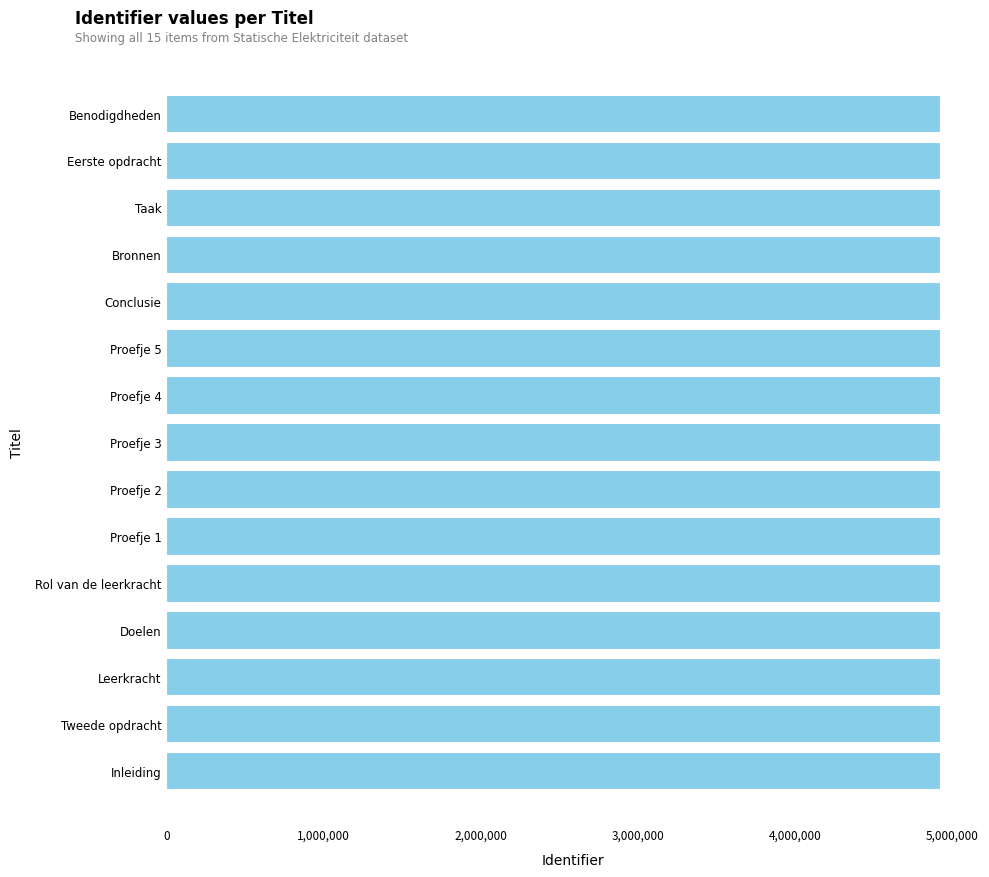

What is the minimum value shown in the chart?

4922132